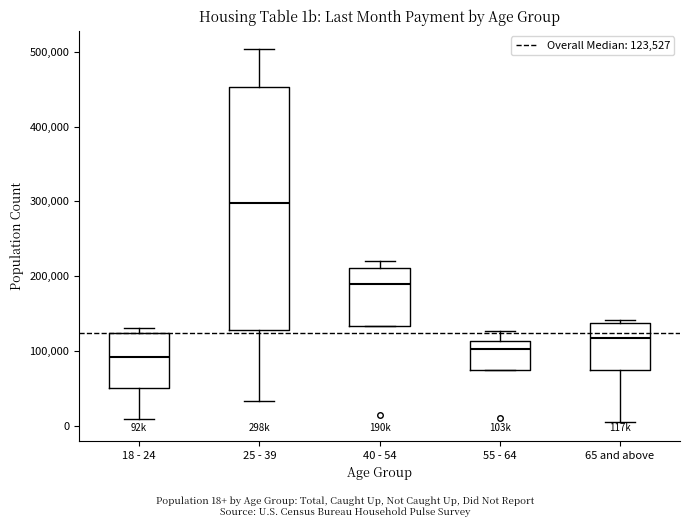

Which box has the lowest median line?

18 - 24